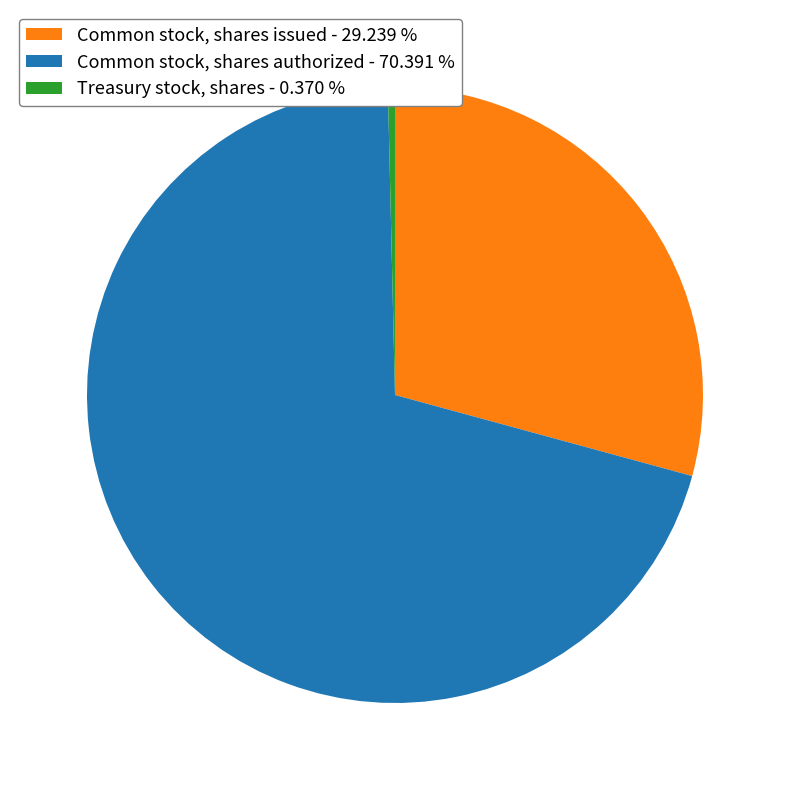

Which slice is the largest?

Common stock, shares authorized